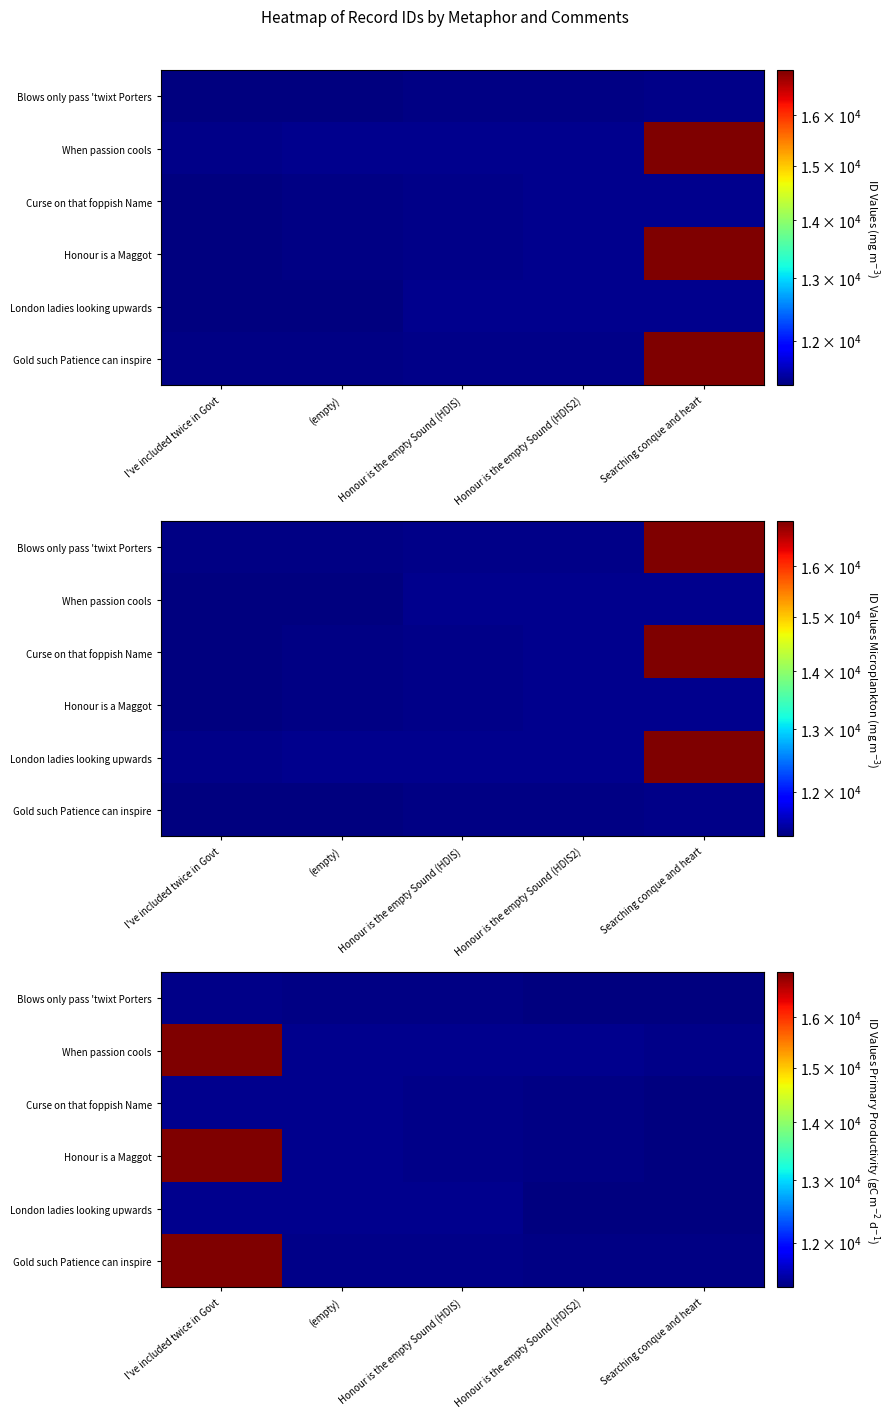

What is the difference between the highest and lowest values at (empty)?

22